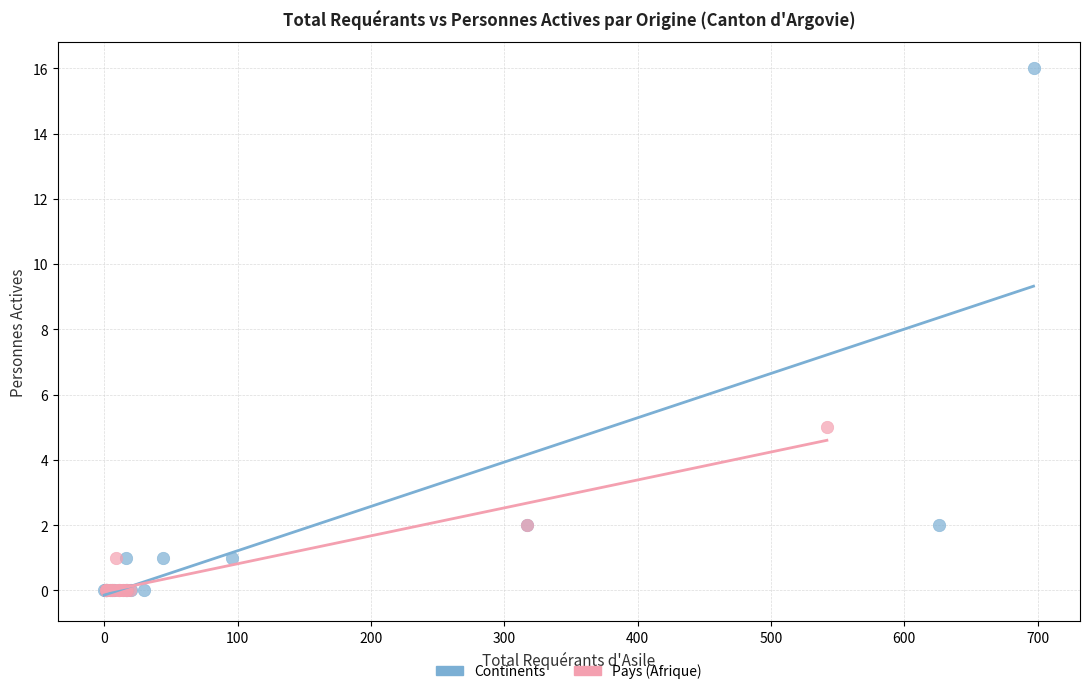

Which series has the widest spread of Y values?

Continents